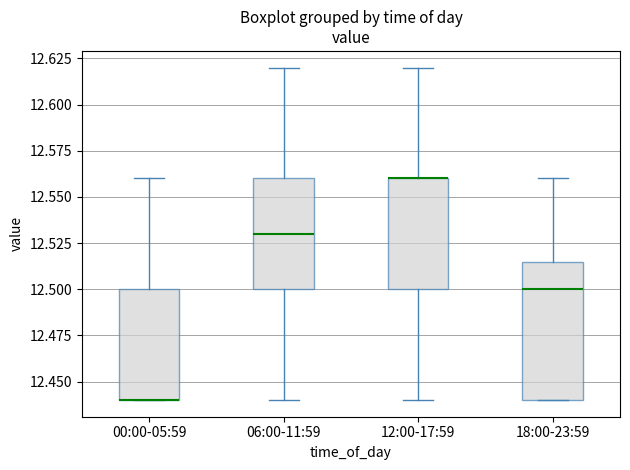

Which box is the tallest, from its lower edge to its upper edge?

18:00-23:59